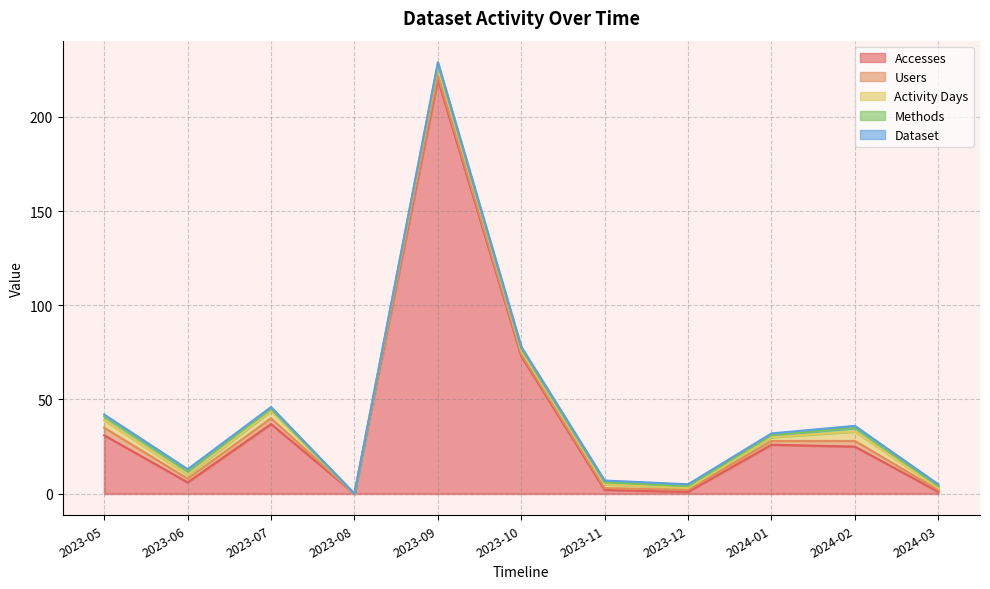

The value of Users at 2023-05 is 4. True or false?

True